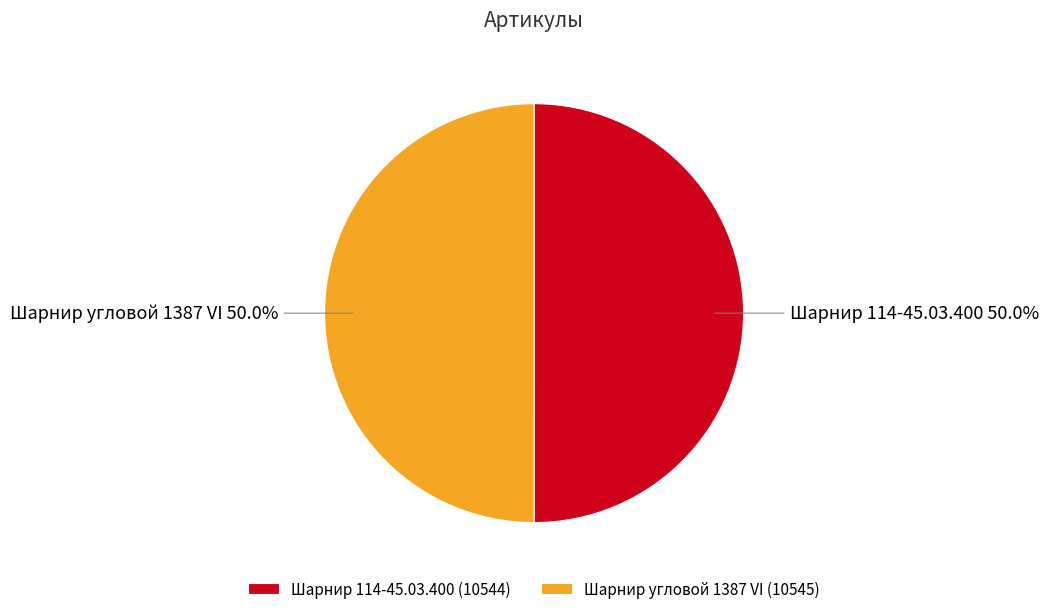

What portion of the pie excludes Шарнир угловой 1387 VI?

50.0%